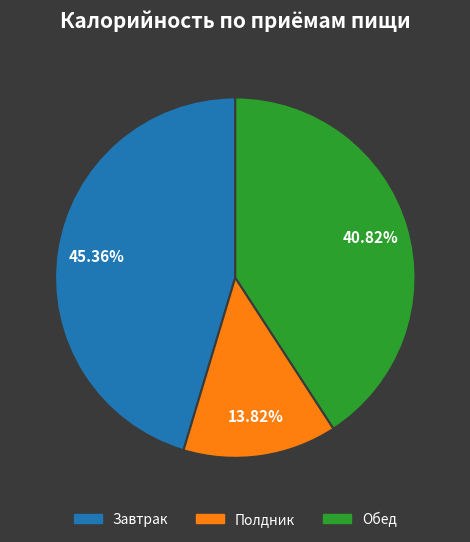

Is there a majority slice in this chart?

No